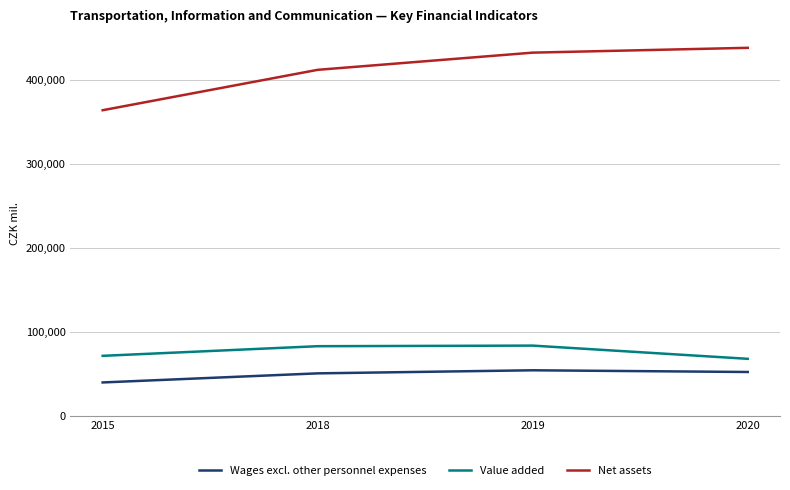

What is the difference between the highest and lowest values at 2019?

377478.0